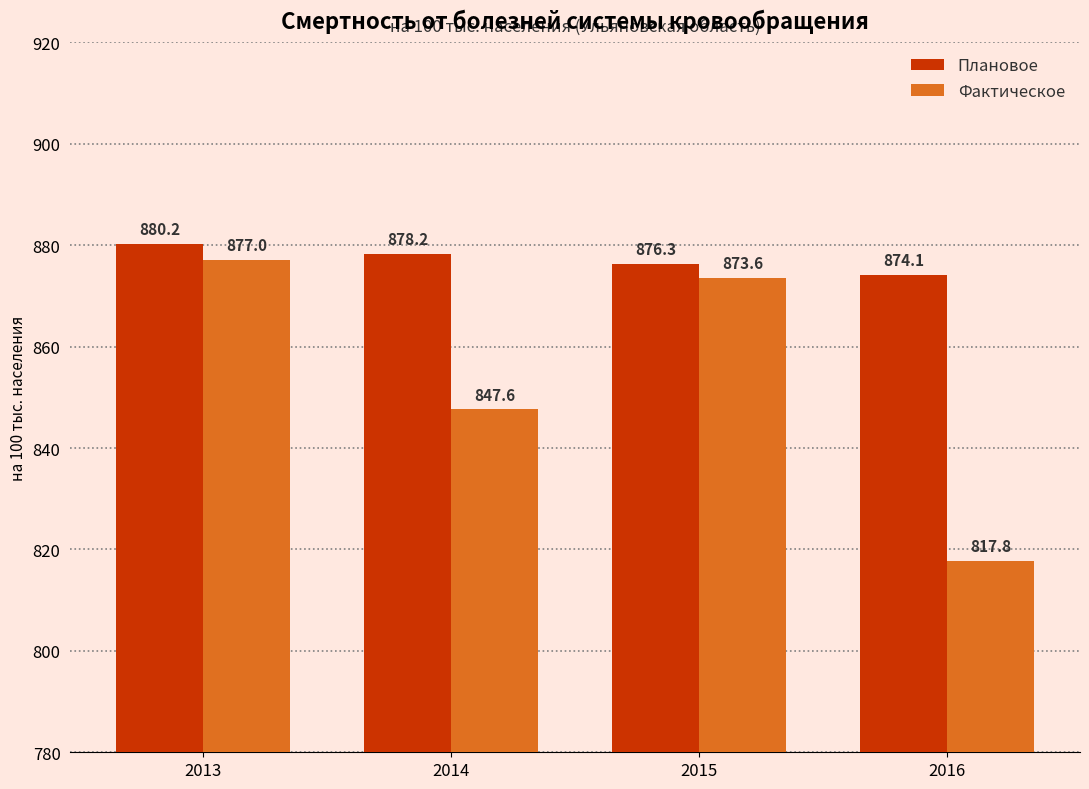

True or false: Плановое has a value of 874.1 at 2016.

True